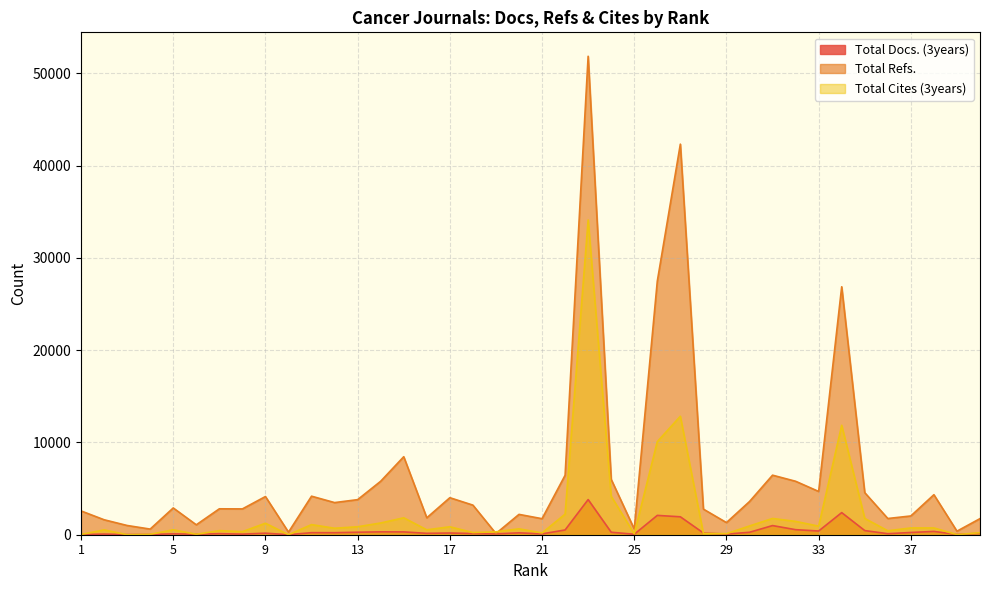

How many lines are shown in the chart?

3